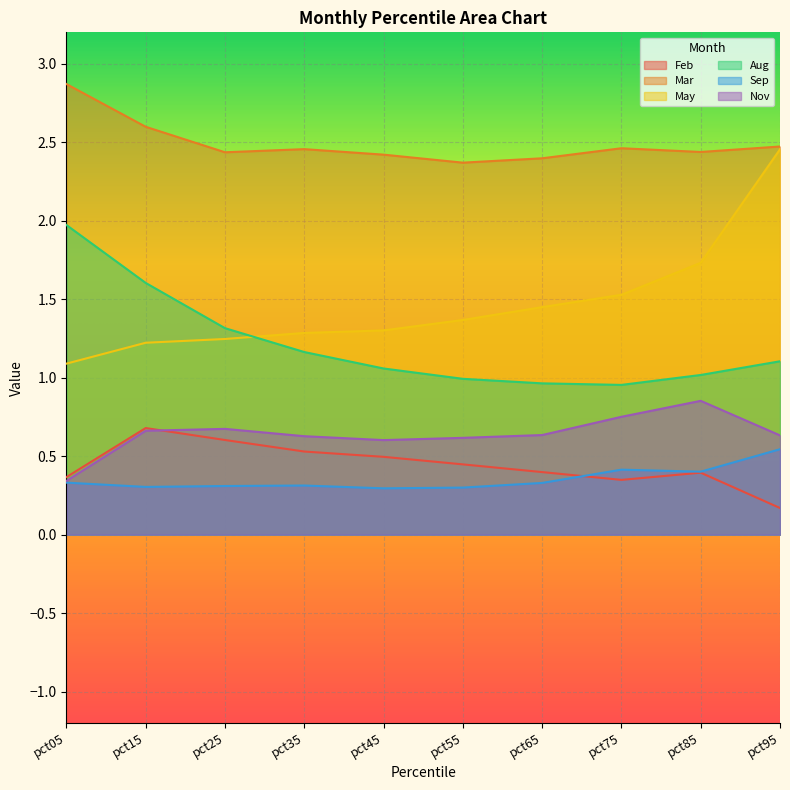

Reading left to right, transcribe all the data shown in this chart.

Feb: 0.4	0.7	0.6	0.5	0.5	0.4	0.4	0.3	0.4	0.2
Mar: 2.9	2.6	2.4	2.5	2.4	2.4	2.4	2.5	2.4	2.5
May: 1.1	1.2	1.2	1.3	1.3	1.4	1.4	1.5	1.7	2.5
Aug: 2.0	1.6	1.3	1.2	1.1	1.0	1.0	1.0	1.0	1.1
Sep: 0.3	0.3	0.3	0.3	0.3	0.3	0.3	0.4	0.4	0.5
Nov: 0.3	0.7	0.7	0.6	0.6	0.6	0.6	0.8	0.9	0.6